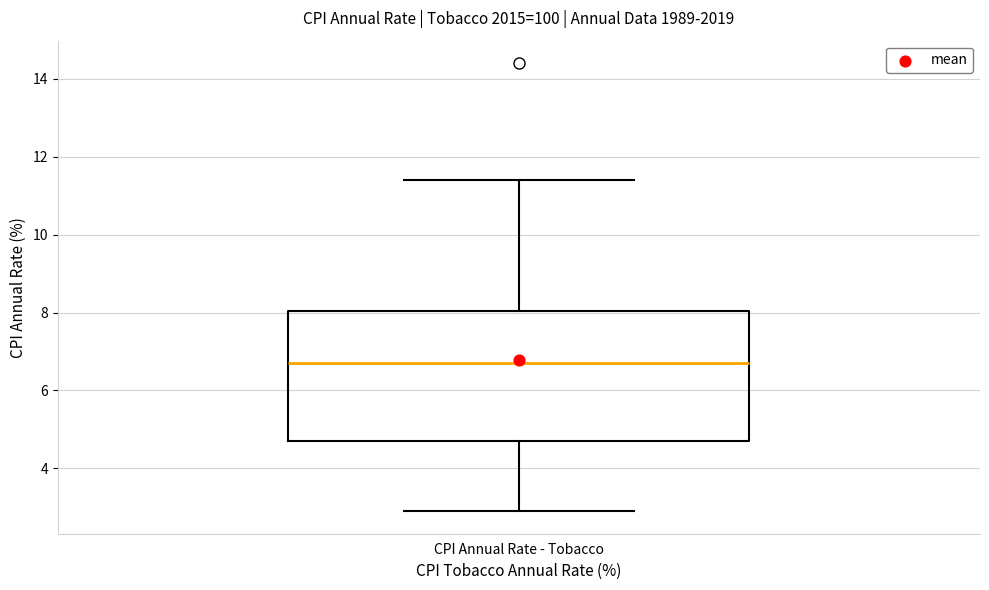

Where does the lower whisker of the box for CPI Annual Rate - Tobacco end on the y-axis? The values are not printed on the chart, so give them approximately, as read against the axis.

3.0